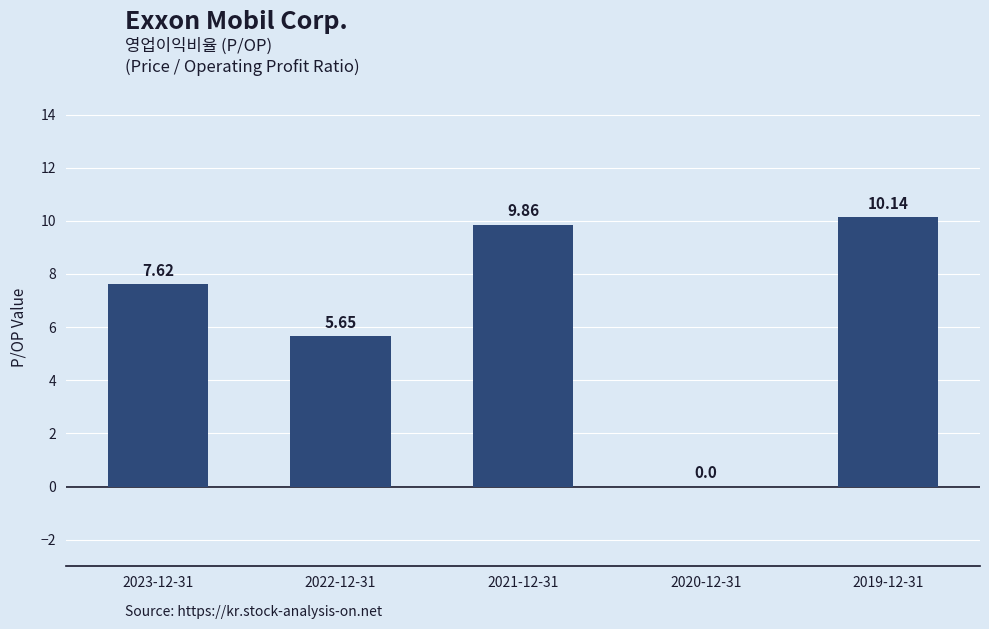

Which has a higher value, 2019-12-31 or 2023-12-31?

2019-12-31